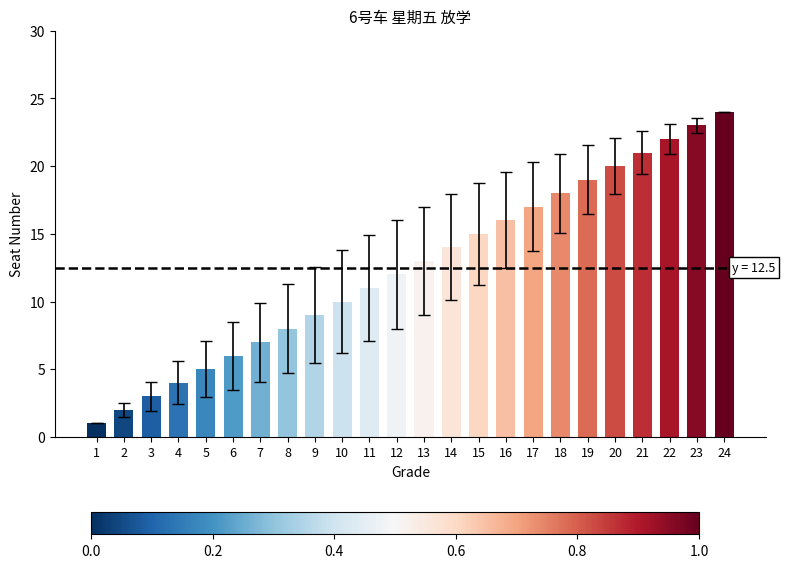

What is the sum of all values?

300